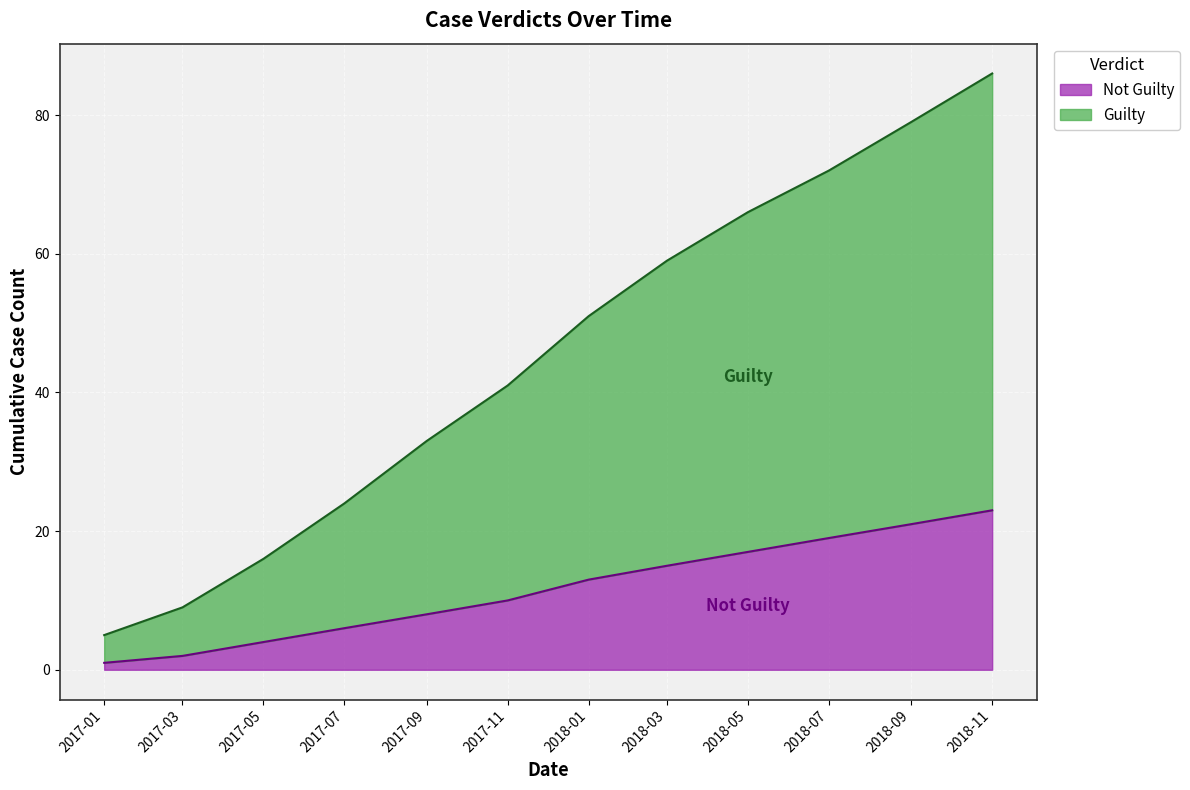

The Guilty series shows 36 at 2018-05. True or false?

False